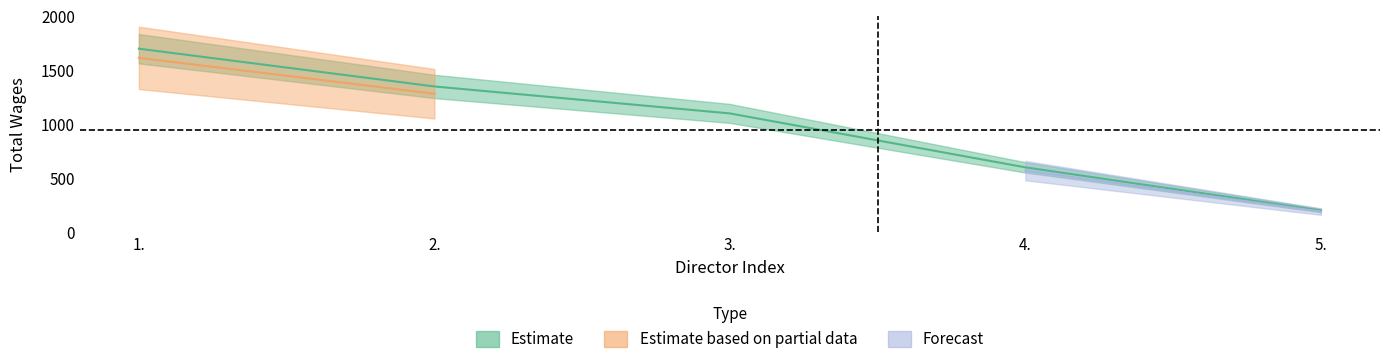

Reading right to left, transcribe all the data shown in this chart.

5.=200	4.=600	3.=1100	2.=1350	1.=1700